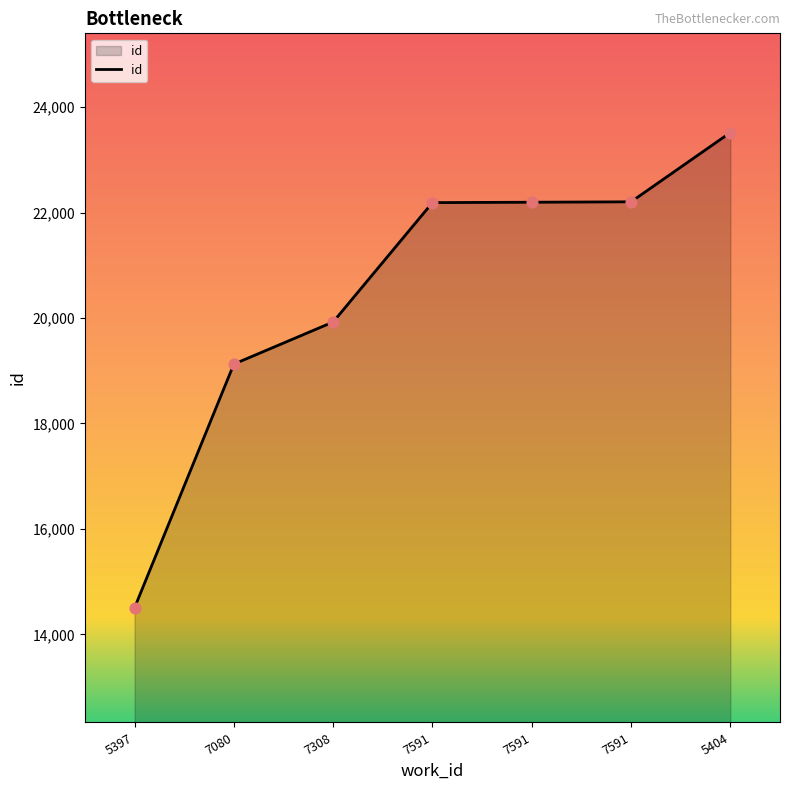

What is the change in value from 7080 to 7591?

+3078